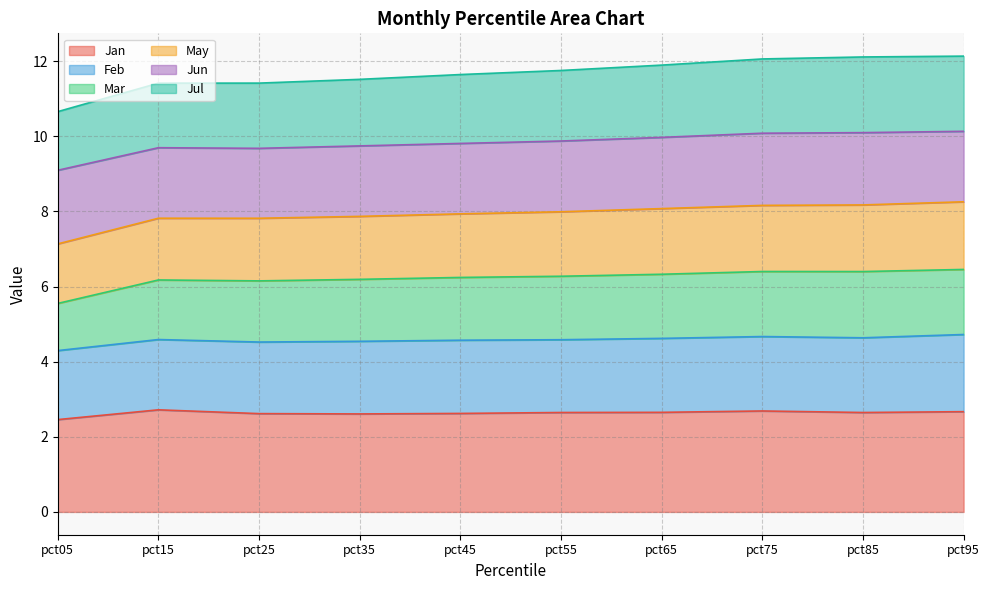

True or false: Jul and Jan cross at least once.

False